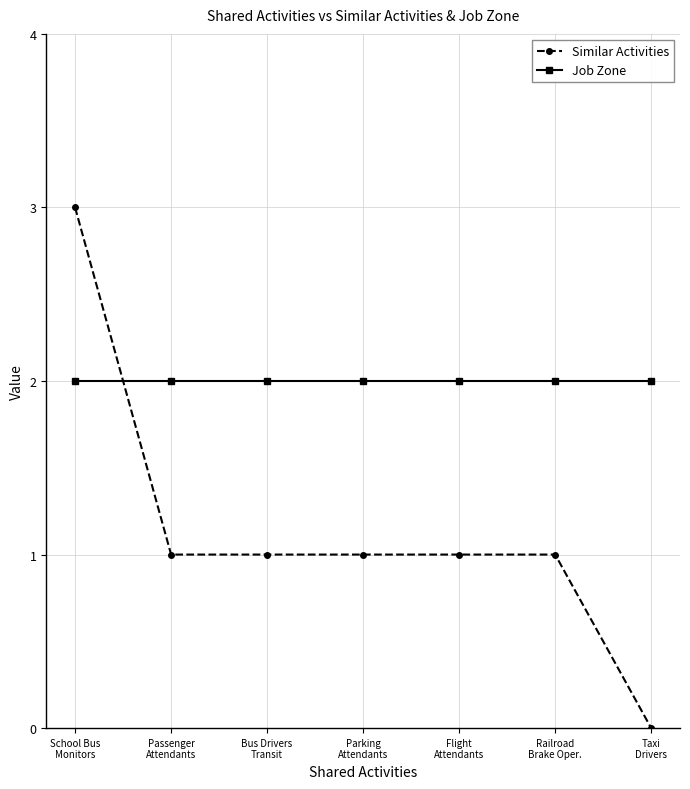

How many series are shown in this chart?

2